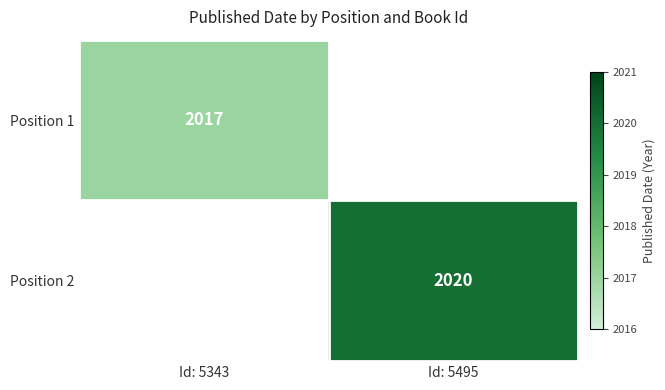

Is it true that Position 2 equals 2020 at Id: 5495?

True